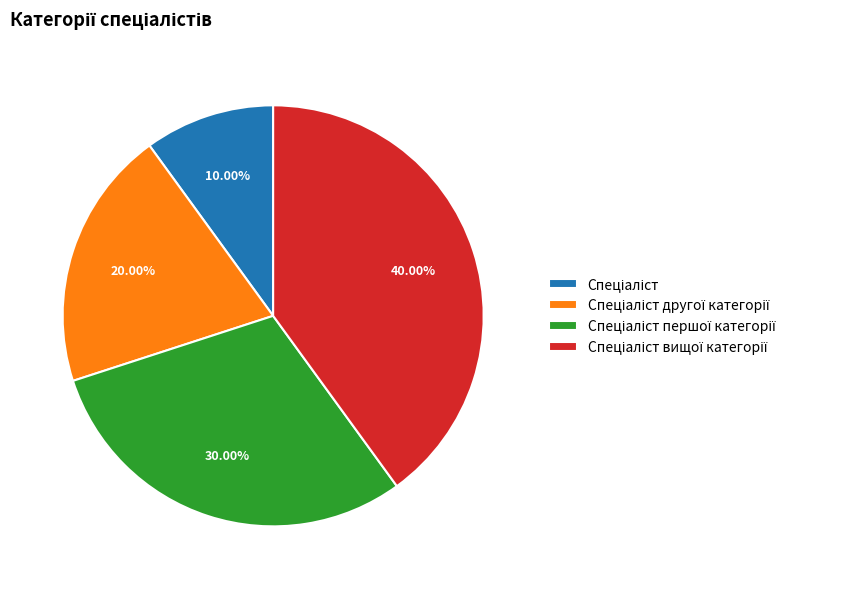

Is there any slice that represents more than half of the pie?

No